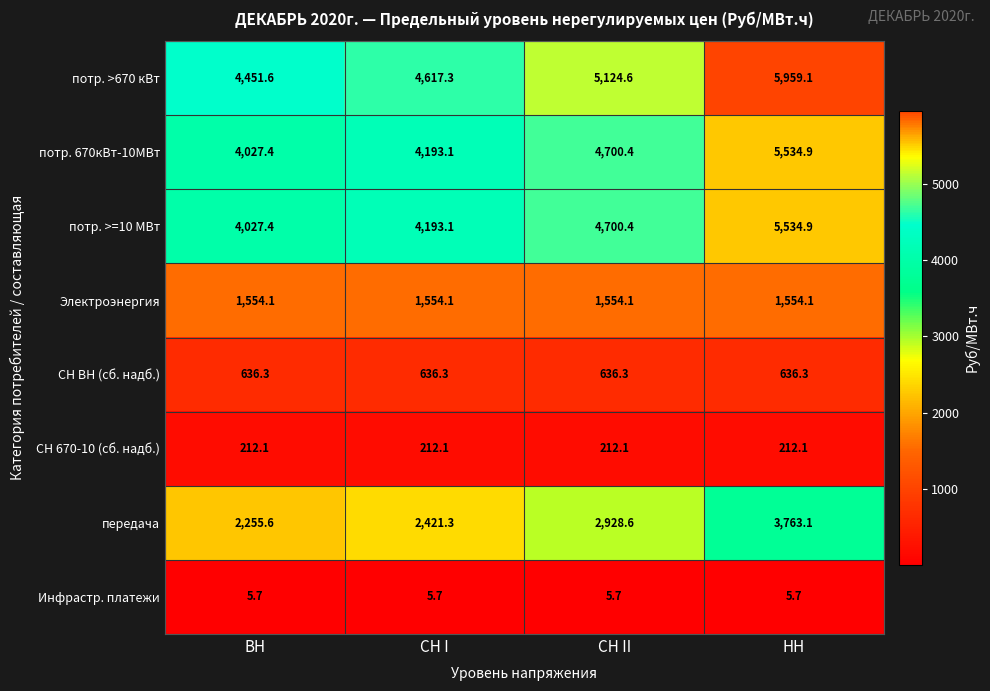

What is the smallest value displayed?

5.7